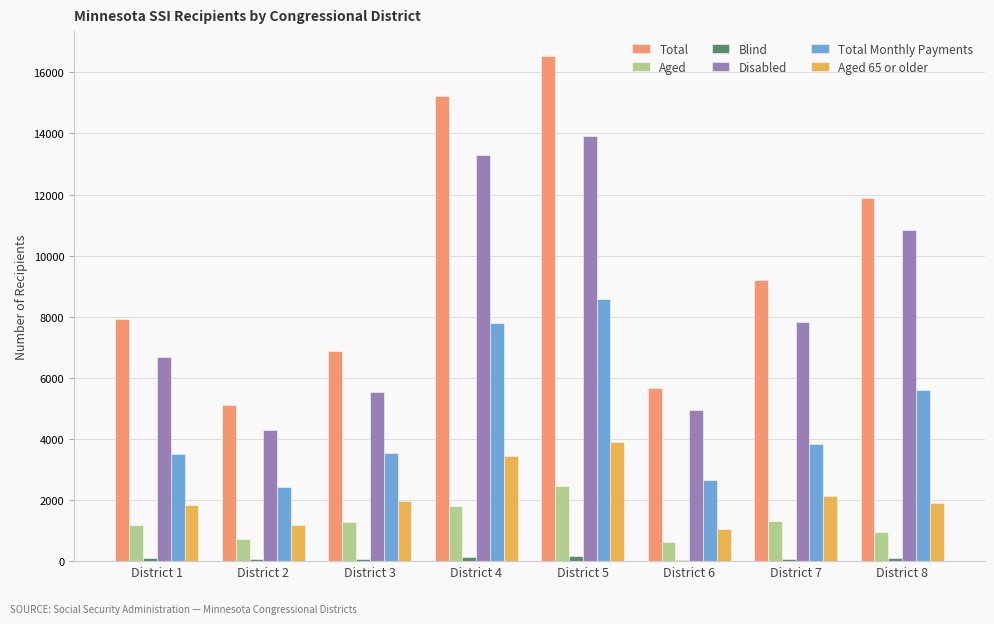

Count the Aged values in the range 947 to 1810.

5